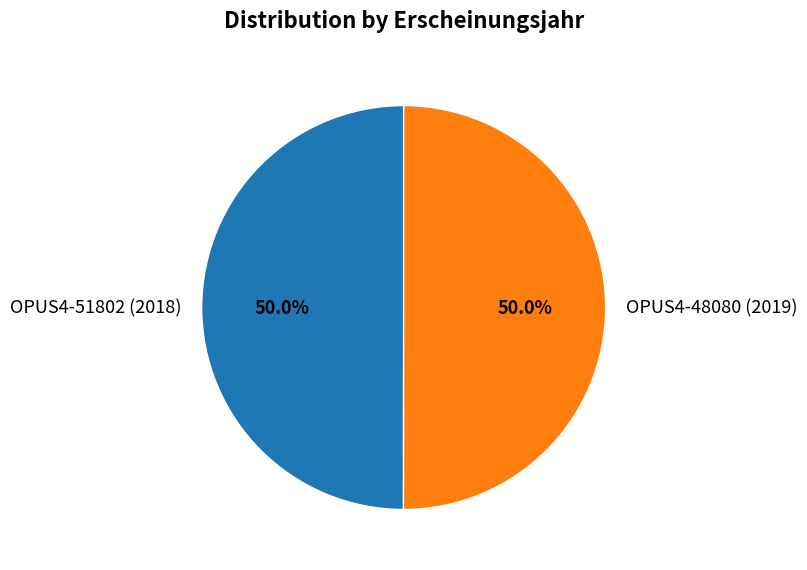

To the nearest percent, what percentage of the pie is OPUS4-51802 (2018)?

50%